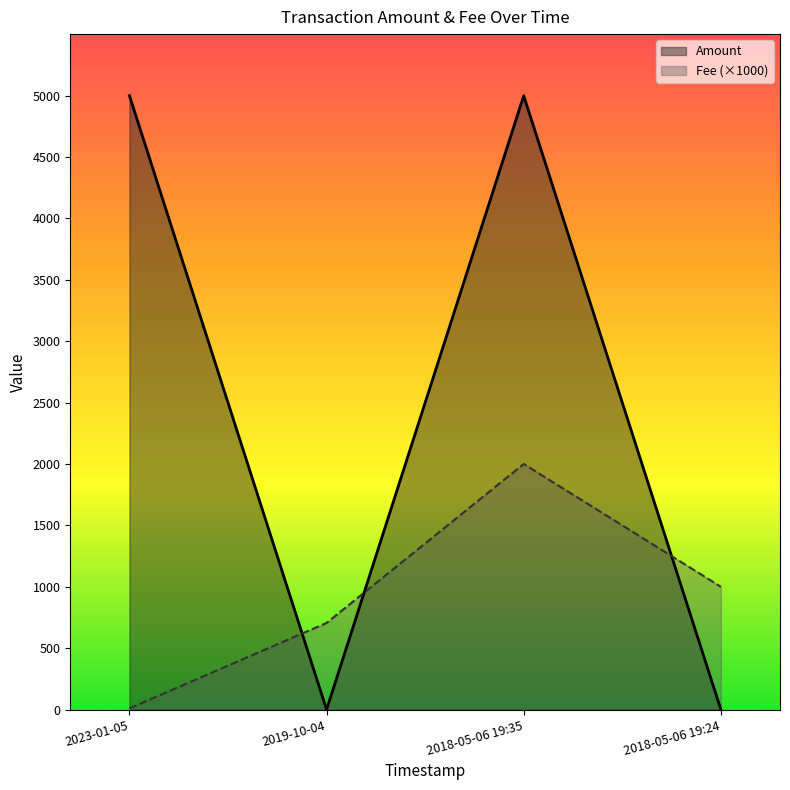

Reading left to right, what are all the values shown in this chart?

Amount: 2023-01-05=4999.0	2019-10-04=0.0	2018-05-06 19:35=4998.0	2018-05-06 19:24=1.0
Fee: 2023-01-05=10.0	2019-10-04=705.6	2018-05-06 19:35=2000.0	2018-05-06 19:24=1000.0